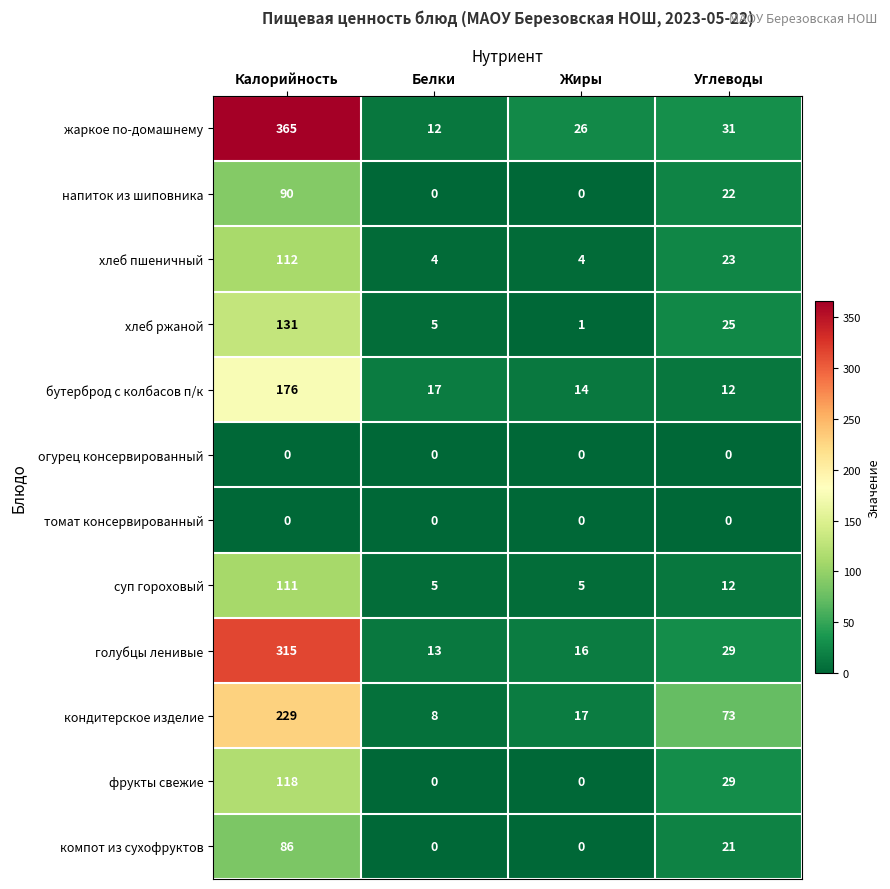

What is the spread (max minus min) of values at Белки?

17